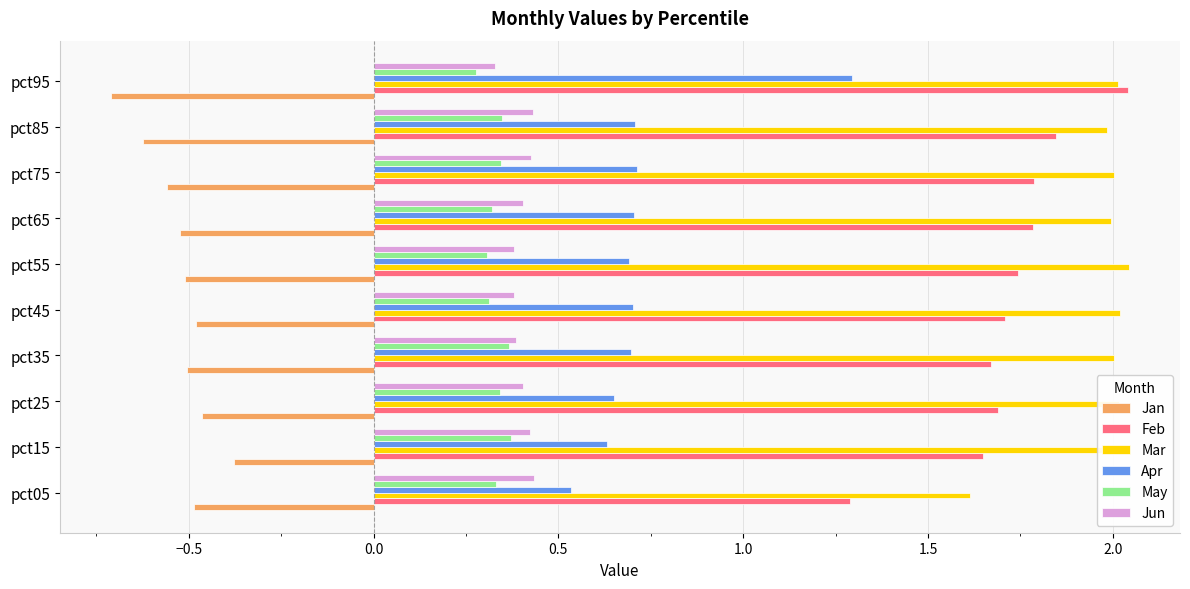

What is the difference between the maximum and minimum values in the Feb series?

0.8